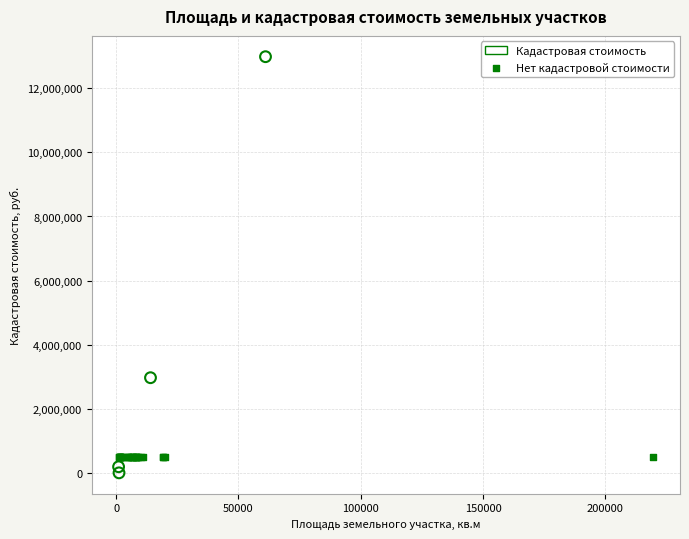

Which series contains the highest Y value?

Кадастровая стоимость